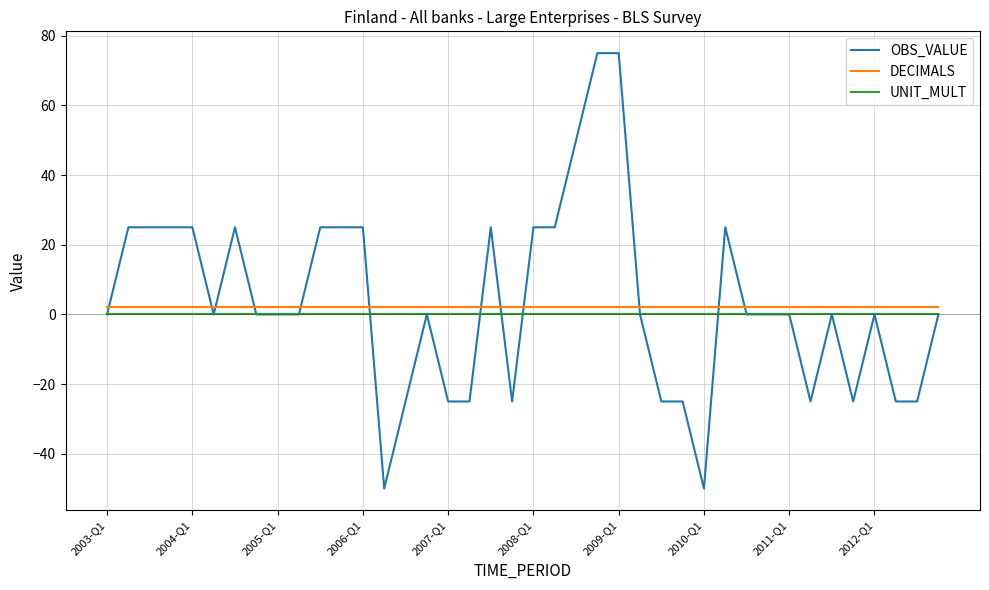

Reading left to right, extract all data points from this chart.

OBS_VALUE: 0	25	25	25	25	0	25	0	0	0	25	25	25	-50	-25	0	-25	-25	25	-25	25	25	50	75	75	0	-25	-25	-50	25	0	0	0	-25	0	-25	0	-25	-25	0
DECIMALS: 2	2	2	2	2	2	2	2	2	2	2	2	2	2	2	2	2	2	2	2	2	2	2	2	2	2	2	2	2	2	2	2	2	2	2	2	2	2	2	2
UNIT_MULT: 0	0	0	0	0	0	0	0	0	0	0	0	0	0	0	0	0	0	0	0	0	0	0	0	0	0	0	0	0	0	0	0	0	0	0	0	0	0	0	0